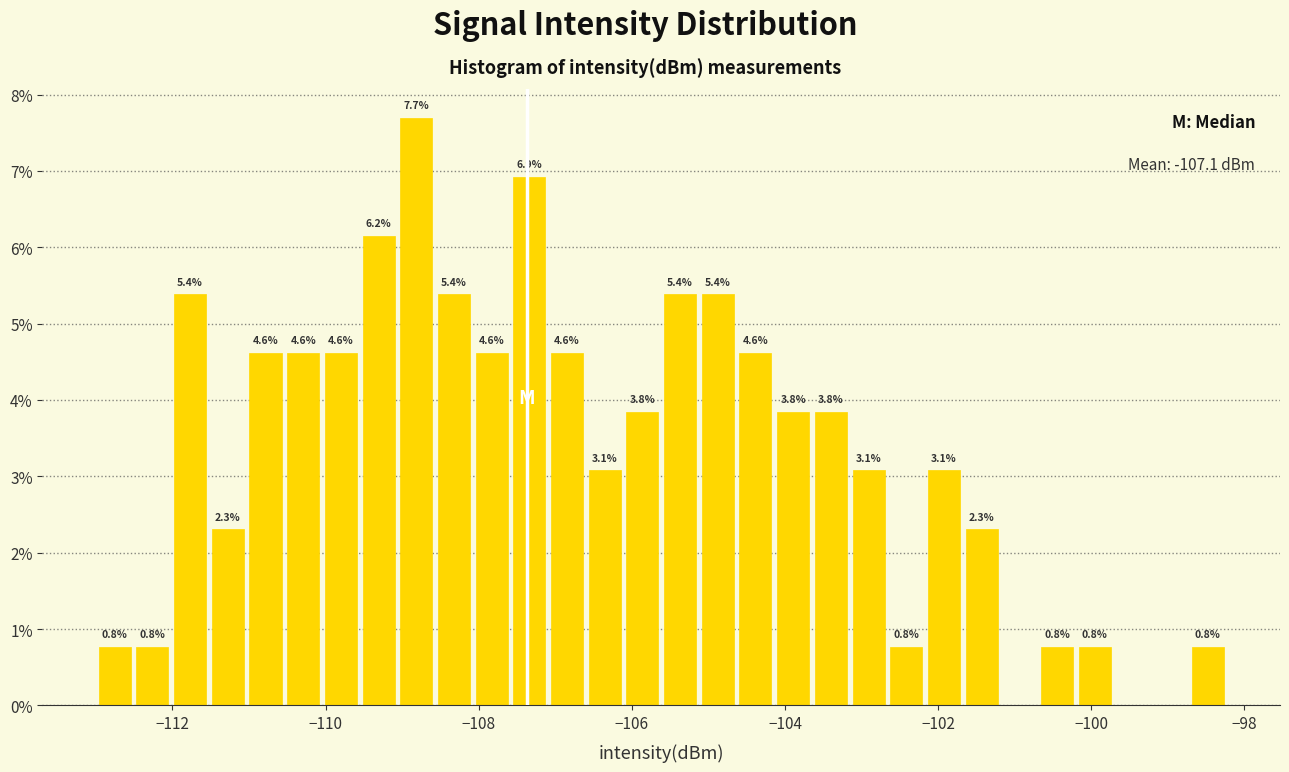

Read against the x-axis, roughly where is the centre of the tallest bar?

-108.8